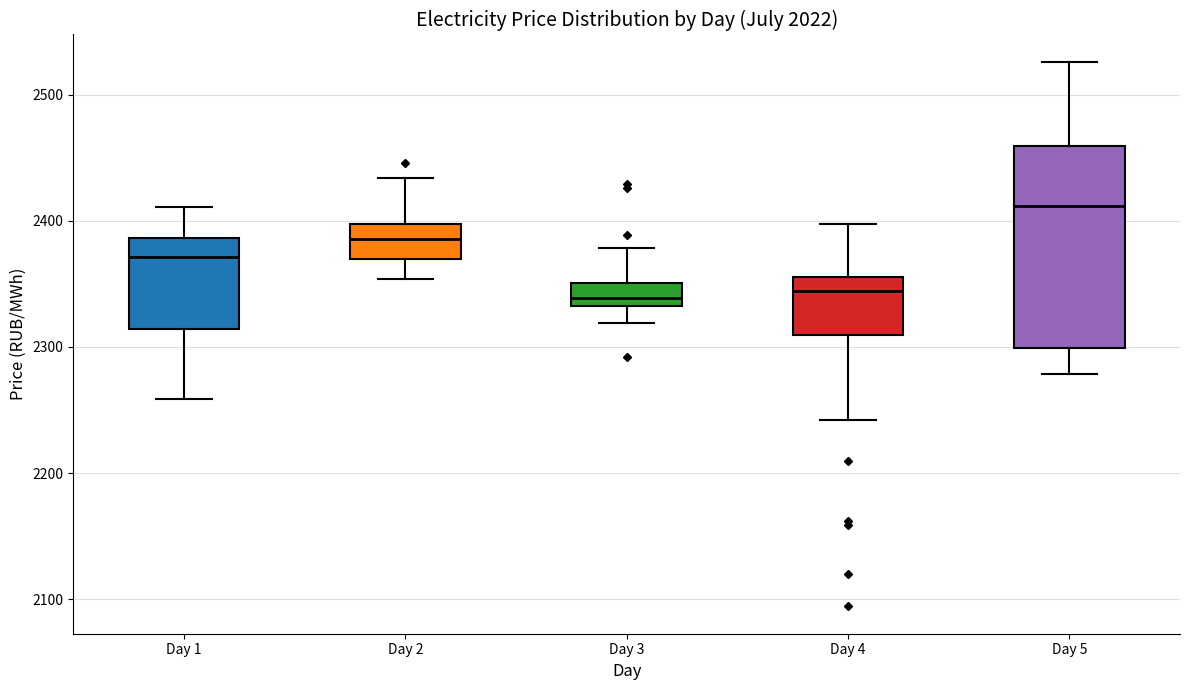

Reading left to right, read every box against the y-axis: the position of its median line, the range the box covers, and the ends of its whiskers. The values are not printed on the chart, so give them approximately, as read against the axis.

Day 1: median 2370, box 2310 to 2390, whiskers 2260 to 2410
Day 2: median 2390, box 2370 to 2400, whiskers 2350 to 2430
Day 3: median 2340, box 2330 to 2350, whiskers 2320 to 2380
Day 4: median 2340, box 2310 to 2360, whiskers 2240 to 2400
Day 5: median 2410, box 2300 to 2460, whiskers 2280 to 2530